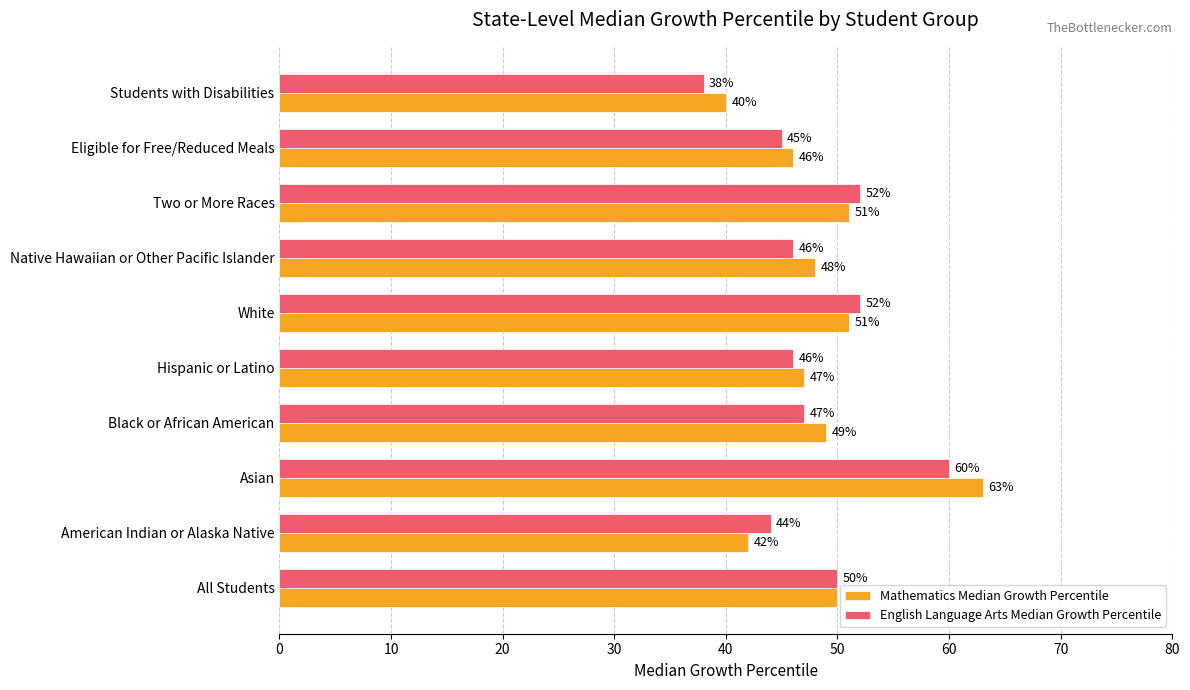

How many categories are shown in the chart?

10